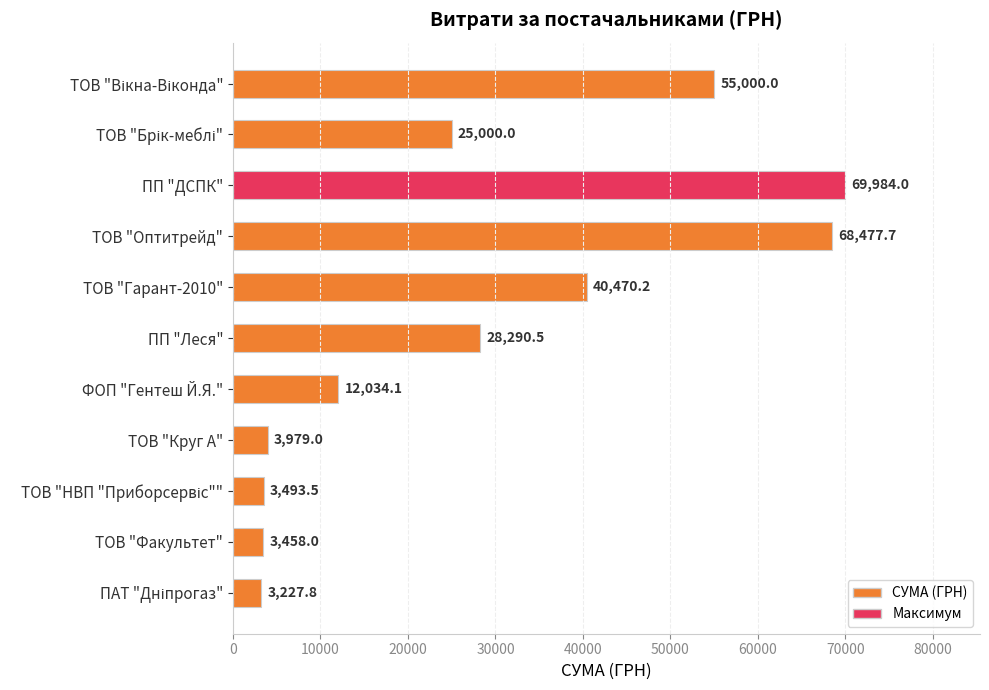

Is it true that the value at ПП "ДСПК" is 69984.0?

True